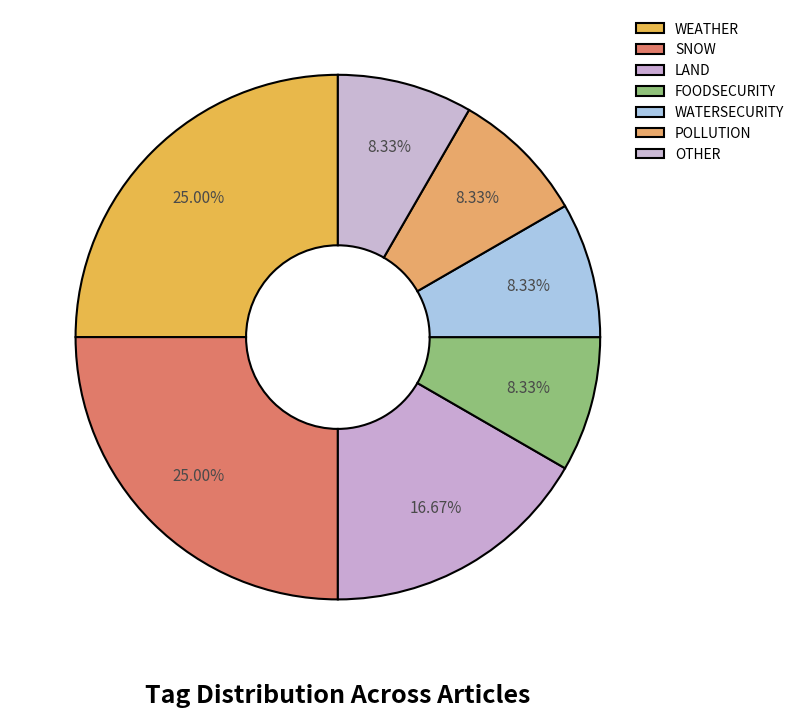

Rank the categories by value from lowest to highest.

FOODSECURITY, WATERSECURITY, POLLUTION, OTHER, LAND, WEATHER, SNOW